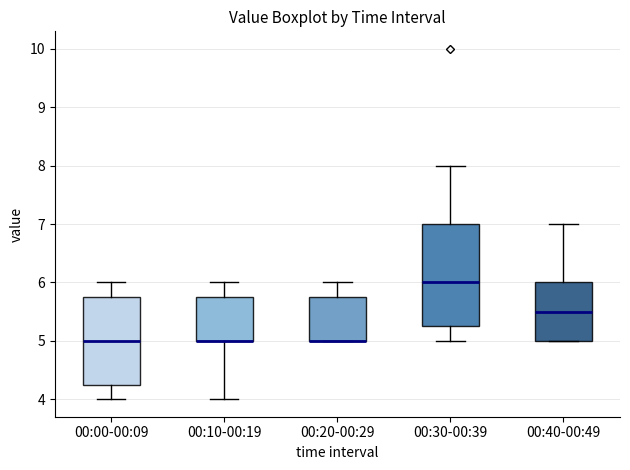

Where is the upper edge of the box for 00:30-00:39 on the y-axis? The values are not printed on the chart, so give them approximately, as read against the axis.

7.0